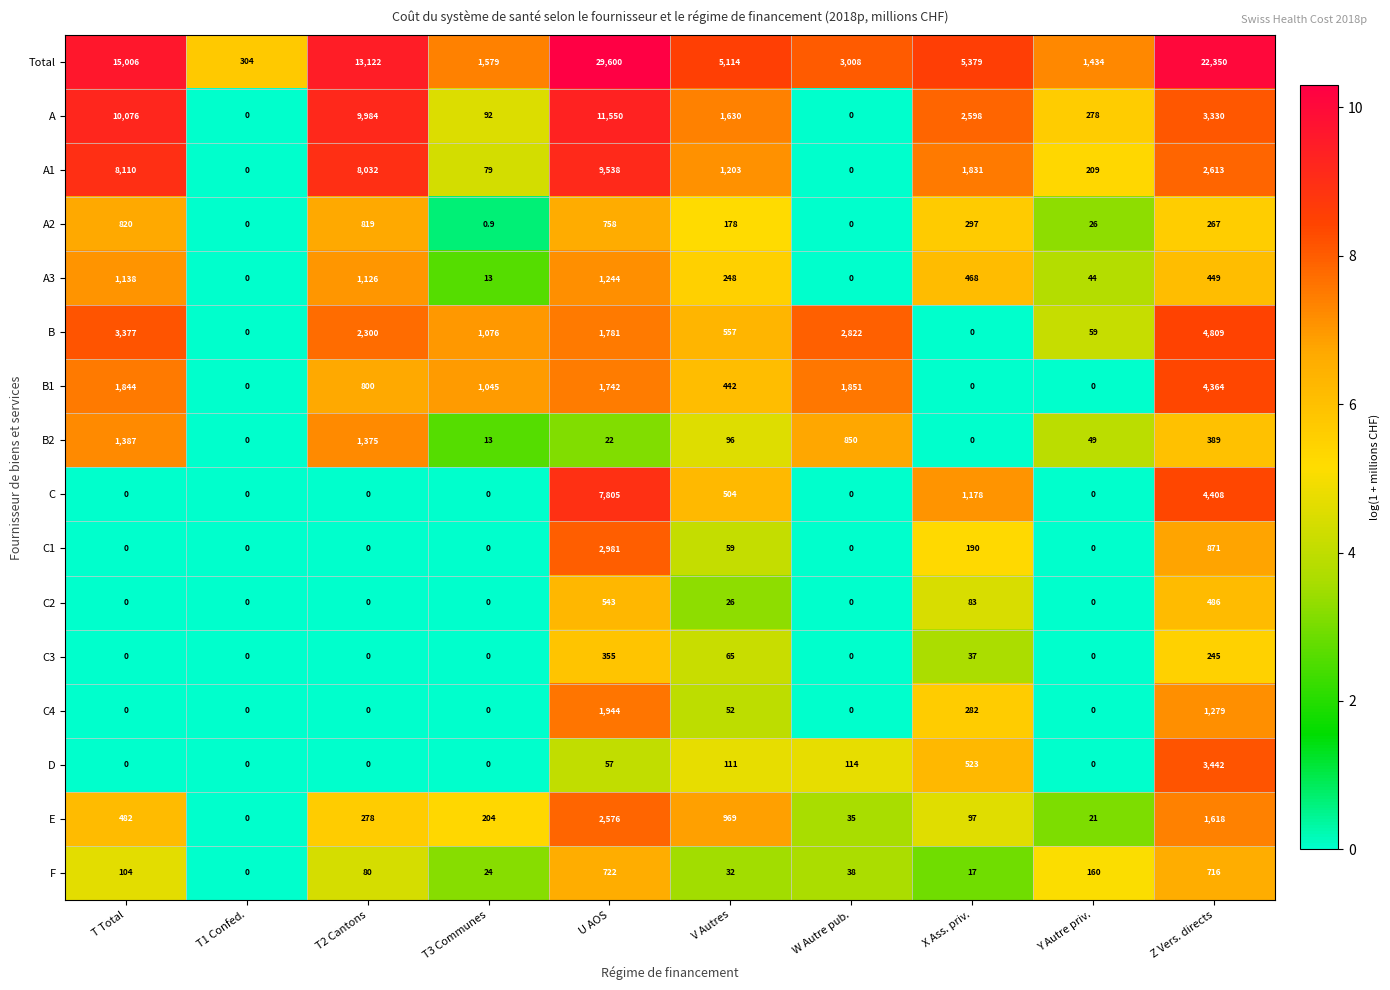

The value of B1 at Z Vers. directs is 4364.0. True or false?

True